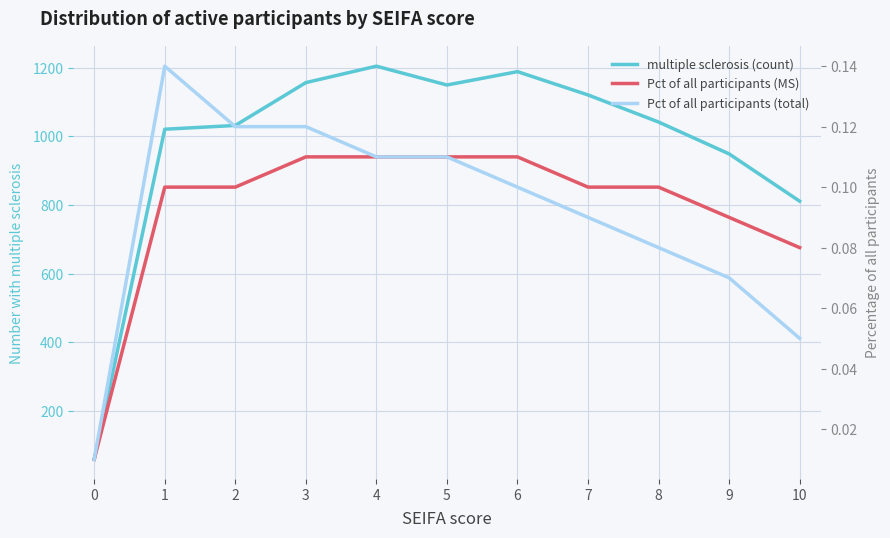

True or false: Pct of all participants (total) has a value of 0.0 at 0.

False